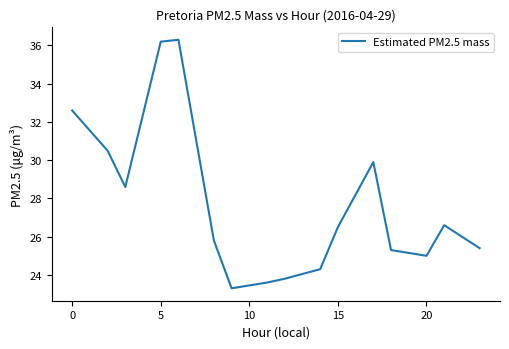

What is the maximum value shown in the chart?

36.3